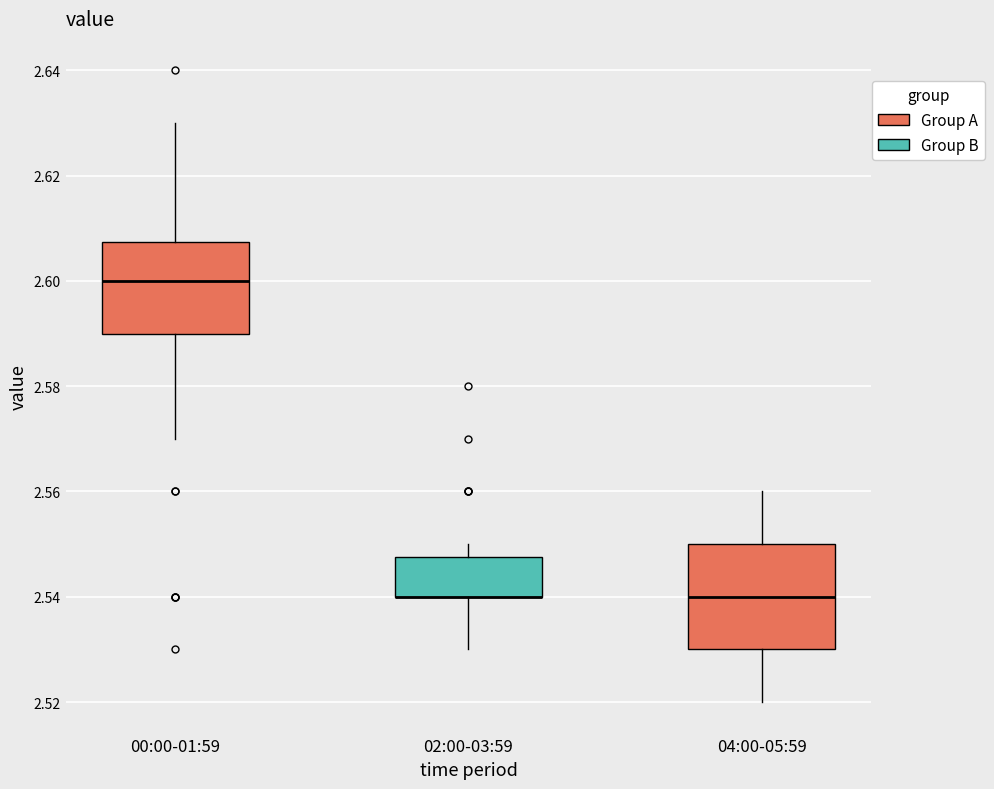

Where does the lower whisker of the box for 00:00-01:59 end on the y-axis? The values are not printed on the chart, so give them approximately, as read against the axis.

2.570